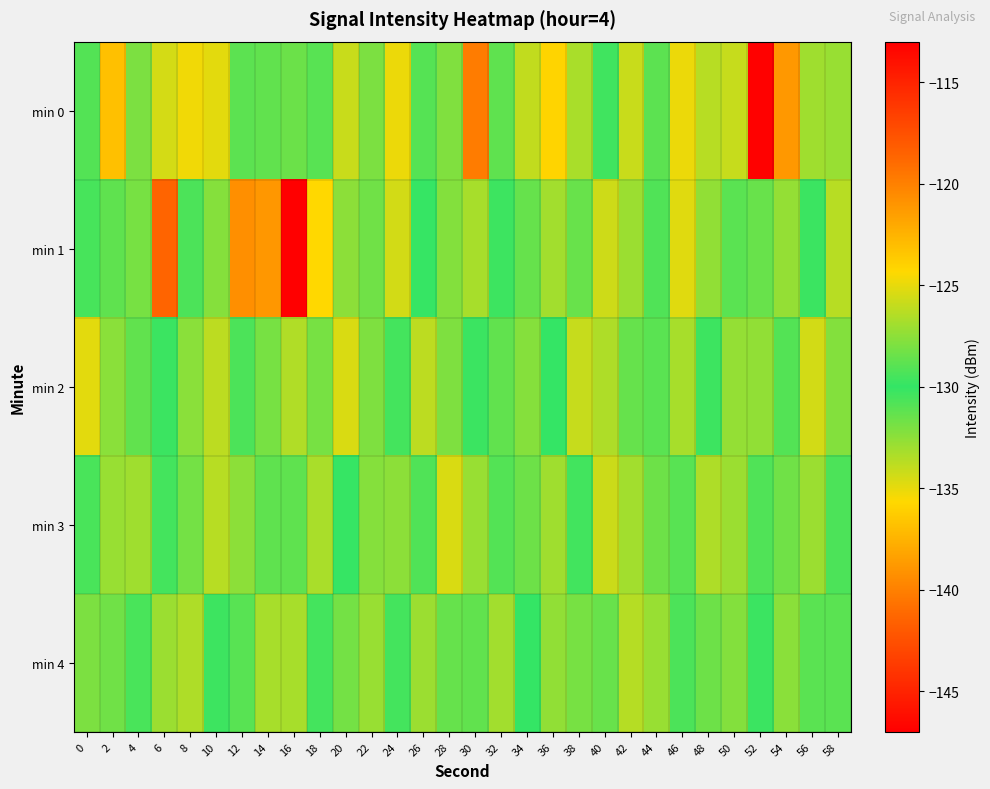

Reading right to left, what are all the values shown in this chart?

min 0: 58=-132.8	56=-127.0	54=-138.8	52=-113.1	50=-125.9	48=-133.7	46=-124.9	44=-128.8	42=-125.8	40=-130.3	38=-133.3	36=-135.9	34=-126.1	32=-131.3	30=-140.2	28=-132.1	26=-129.0	24=-135.2	22=-127.9	20=-125.8	18=-131.0	16=-131.6	14=-128.7	12=-131.2	10=-134.9	8=-135.3	6=-125.5	4=-132.0	2=-123.1	0=-130.9
min 1: 58=-133.7	56=-129.8	54=-127.3	52=-131.5	50=-128.9	48=-132.6	46=-125.2	44=-130.8	42=-127.1	40=-134.3	38=-128.5	36=-126.9	34=-131.4	32=-129.7	30=-133.2	28=-127.8	26=-130.1	24=-125.6	22=-128.3	20=-132.5	18=-135.7	16=-146.9	14=-138.8	12=-139.3	10=-127.7	8=-129.3	6=-141.4	4=-131.9	2=-131.2	0=-129.4
min 2: 58=-132.2	56=-125.6	54=-130.9	52=-127.4	50=-132.7	48=-130.3	46=-126.8	44=-131.1	42=-128.6	40=-133.4	38=-125.9	36=-130.0	34=-127.7	32=-131.3	30=-129.8	28=-132.1	26=-126.2	24=-130.5	22=-127.9	20=-134.6	18=-128.1	16=-126.5	14=-131.9	12=-129.3	10=-133.8	8=-127.6	6=-130.2	4=-128.7	2=-132.4	0=-125.1
min 3: 58=-130.7	56=-127.1	54=-131.7	52=-129.2	50=-132.9	48=-126.6	46=-131.0	44=-128.4	42=-133.1	40=-125.8	38=-130.4	36=-127.0	34=-131.6	32=-129.1	30=-132.8	28=-125.4	26=-130.8	24=-127.5	22=-132.3	20=-129.9	18=-126.7	16=-131.2	14=-128.8	12=-132.5	10=-126.3	8=-131.8	6=-129.5	4=-133.0	2=-127.2	0=-130.6
min 4: 58=-131.1	56=-128.9	54=-132.4	52=-130.2	50=-127.8	48=-131.6	46=-129.3	44=-132.8	42=-126.4	40=-131.5	38=-128.1	36=-132.6	34=-130.0	32=-126.9	30=-131.3	28=-128.6	26=-132.9	24=-130.5	22=-127.2	20=-131.8	18=-129.5	16=-133.2	14=-126.8	12=-131.0	10=-129.7	8=-133.4	6=-127.1	4=-130.6	2=-128.3	0=-132.0